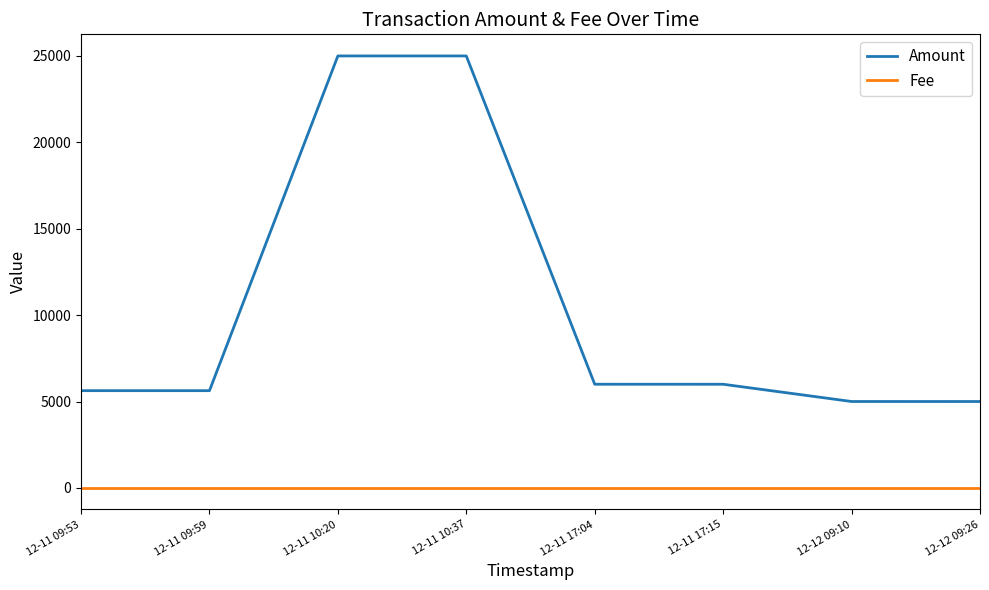

What is the spread (max minus min) of values at 12-12 09:26?

4999